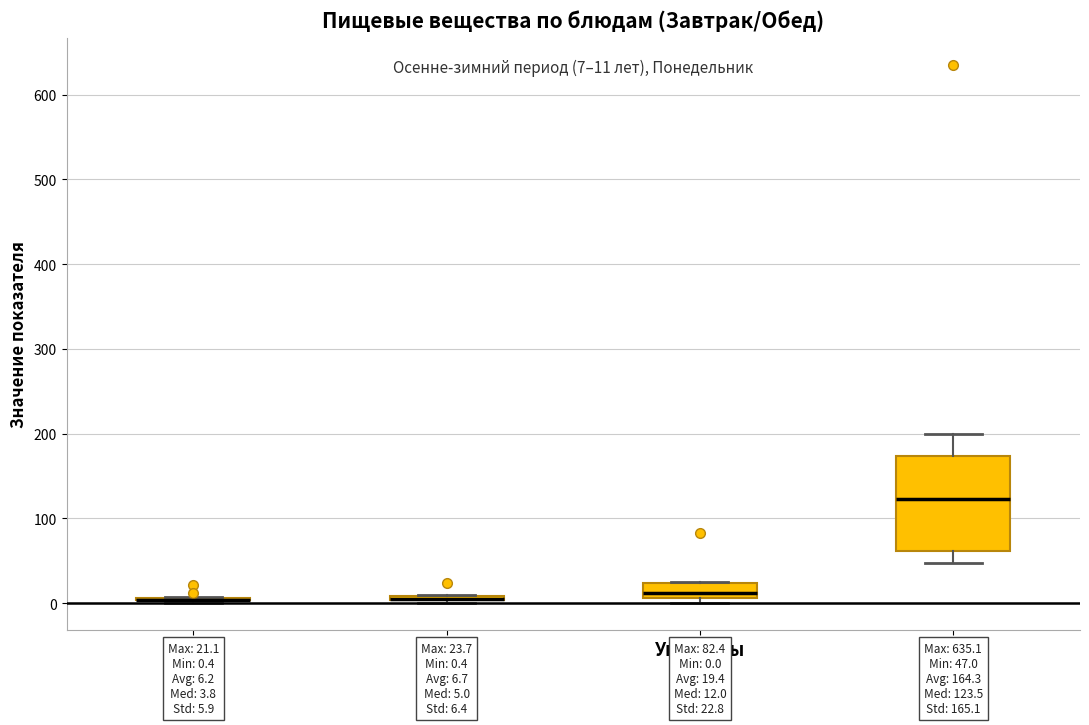

Comparing the boxes themselves (not the whiskers), which one is the tallest?

к/кал